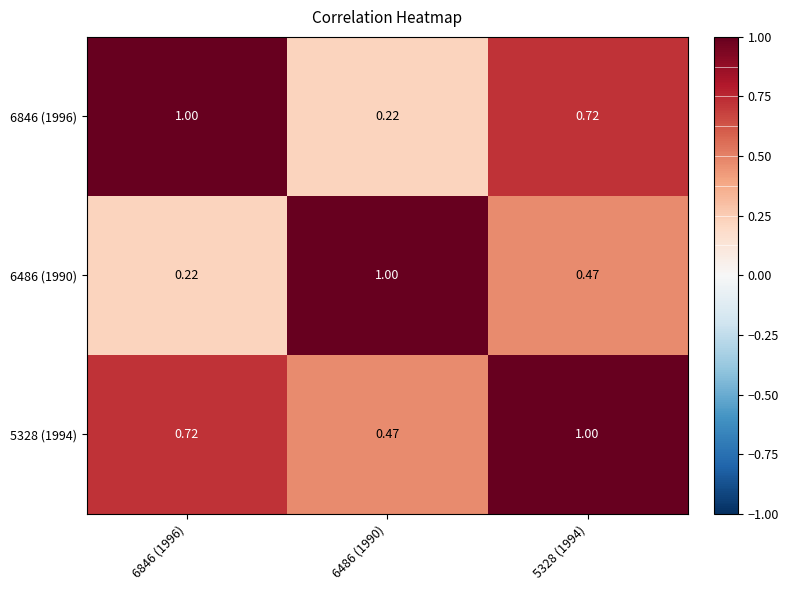

Is the value of 5328 (1994) at 6486 (1990) greater than the value of 6846 (1996) at 6486 (1990)?

Yes